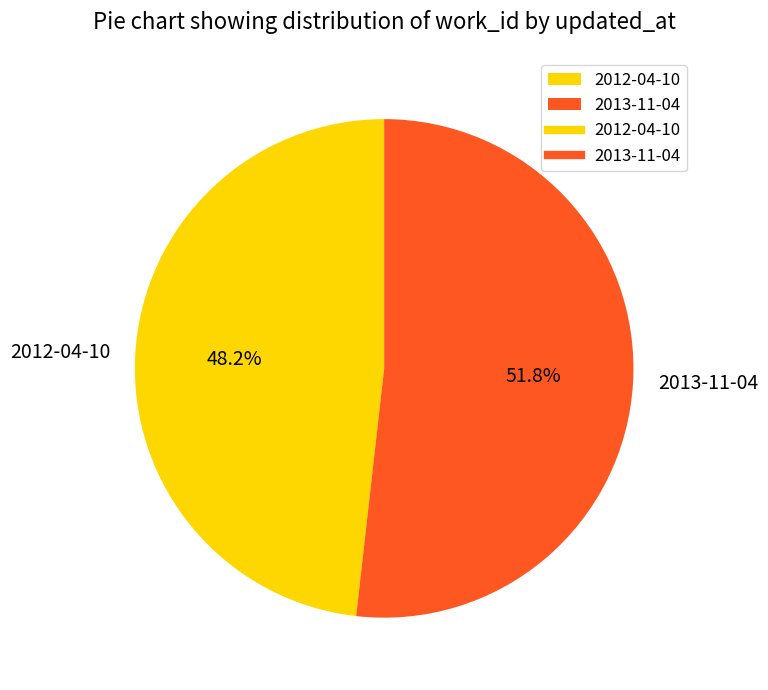

Count the number of slices in the pie.

2